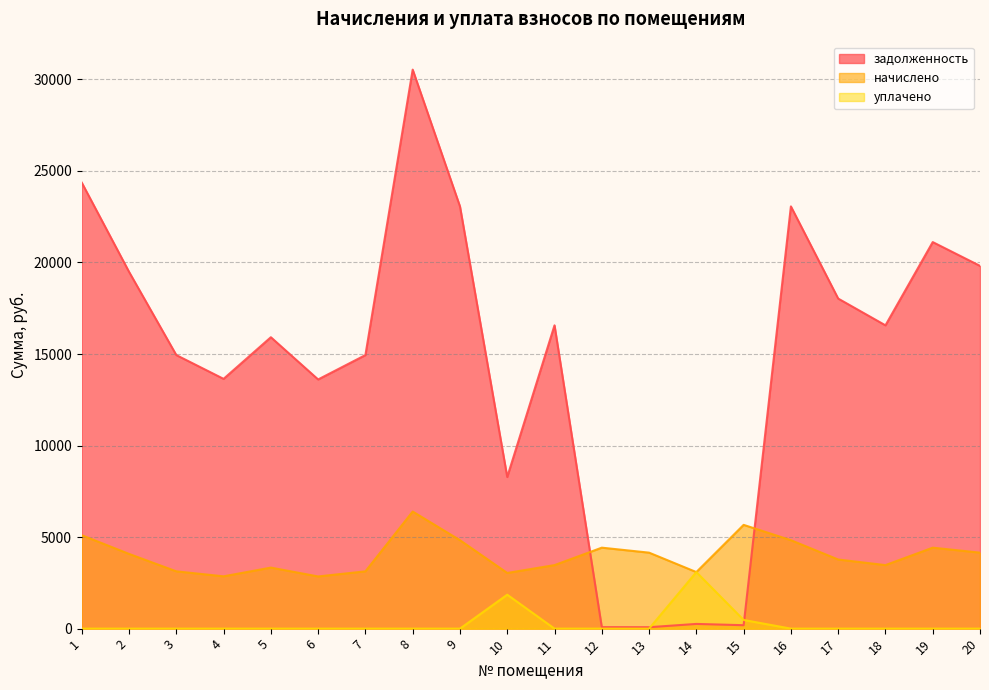

After their last crossing, which series has the higher values: задолженность or начислено?

задолженность